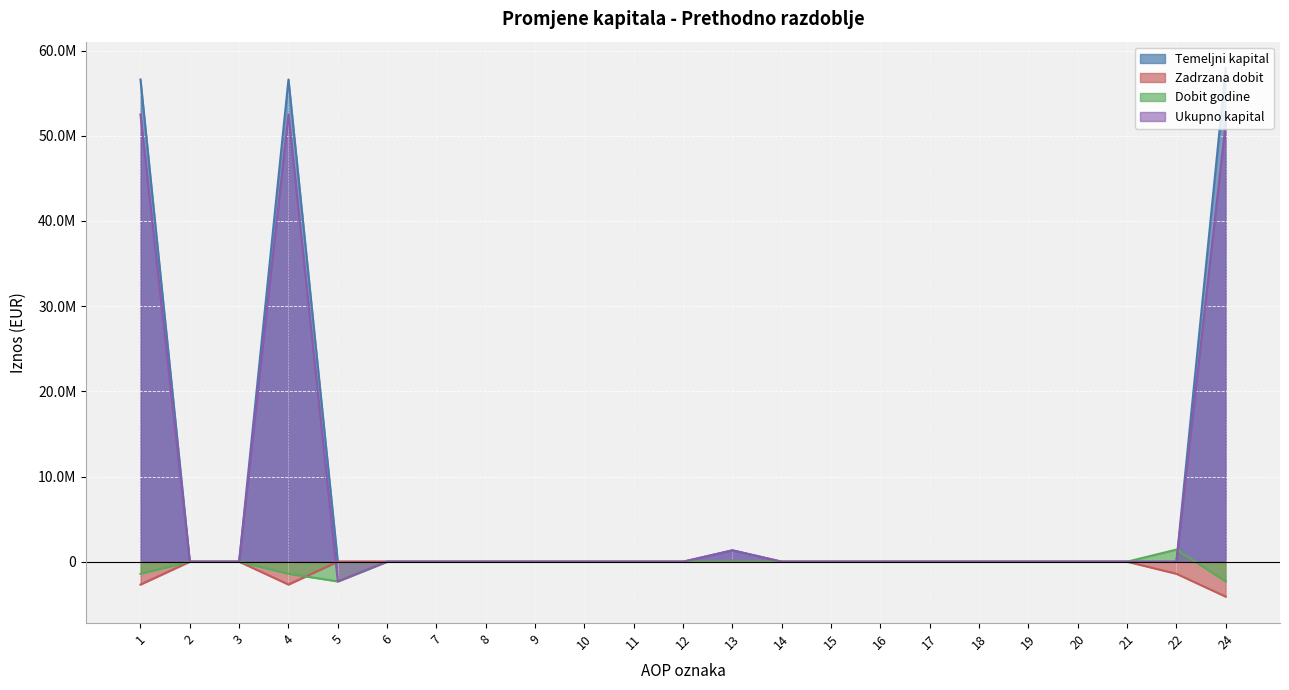

The Zadrzana dobit series shows 0 at 18. True or false?

True